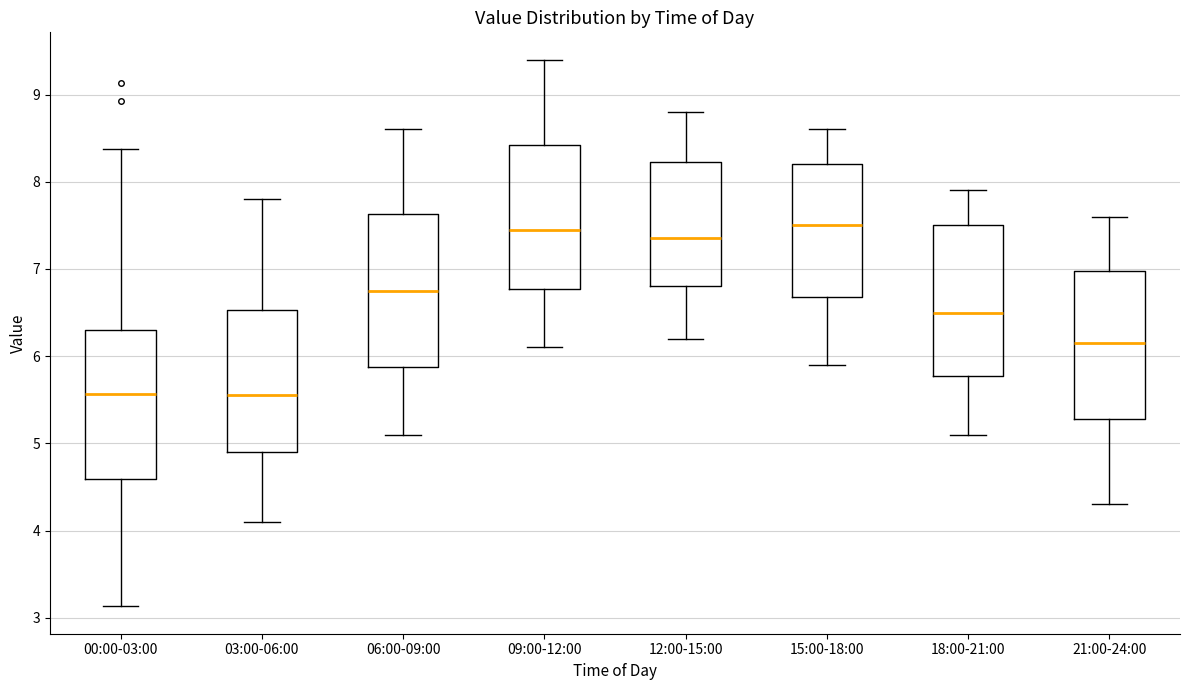

Where does the lower whisker of the box for 00:00-03:00 end on the y-axis? The values are not printed on the chart, so give them approximately, as read against the axis.

3.1